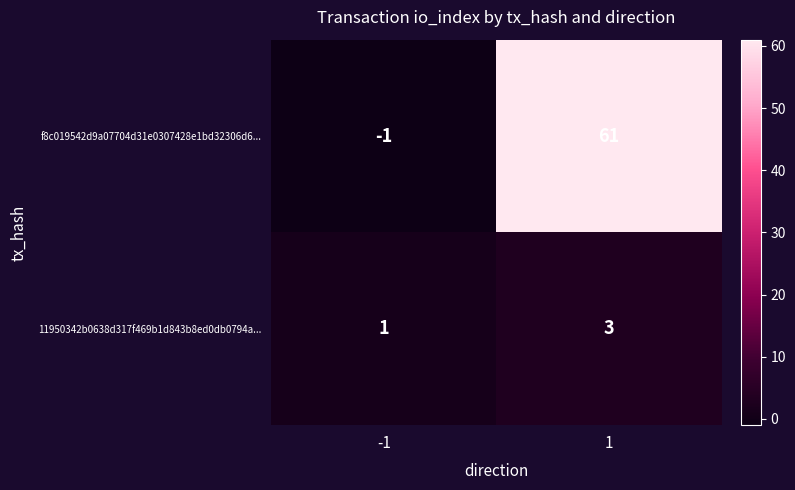

Which label corresponds to the largest value in the chart?

1